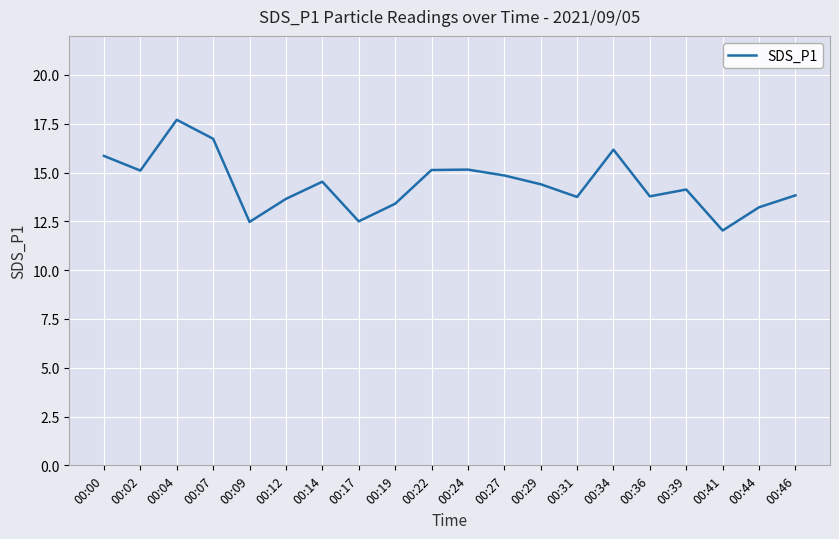

What is the approximate value at 00:22?

15.1